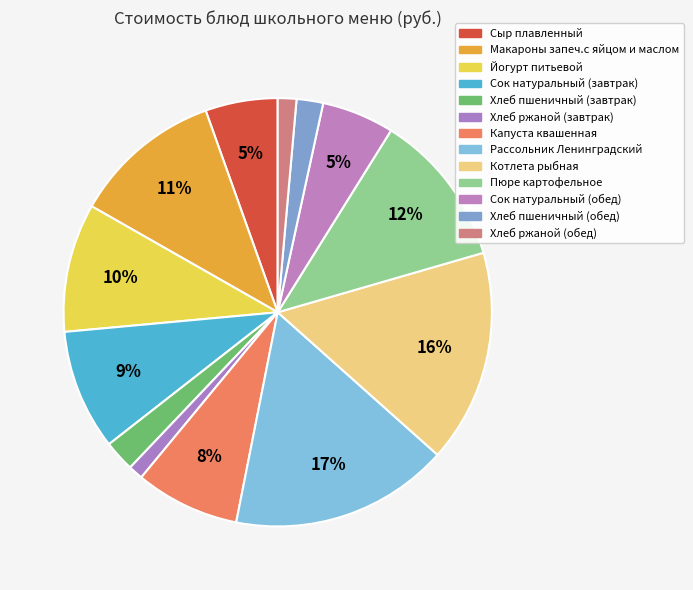

Is it true that Капуста квашенная is 8% of the pie?

True